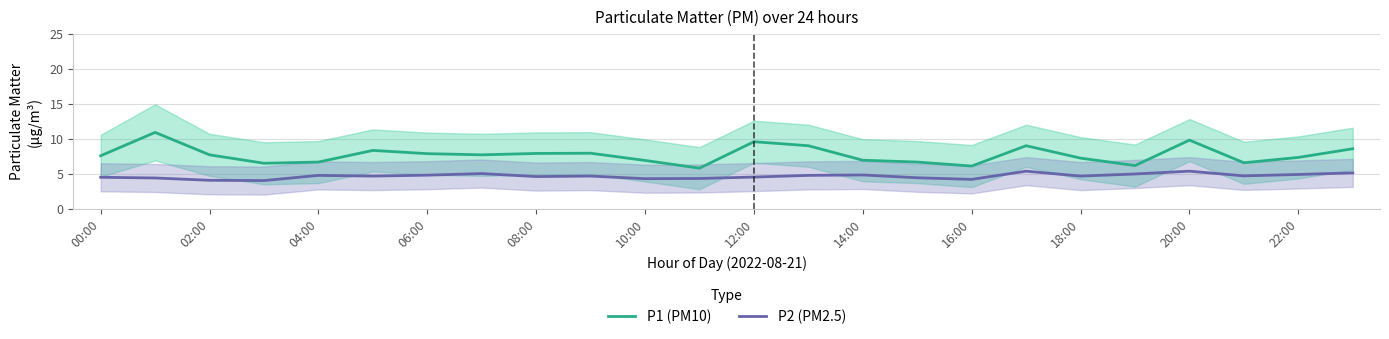

Is the value of P2 (PM2.5) at 02:00 greater than the value of P1 (PM10) at 16:00?

No